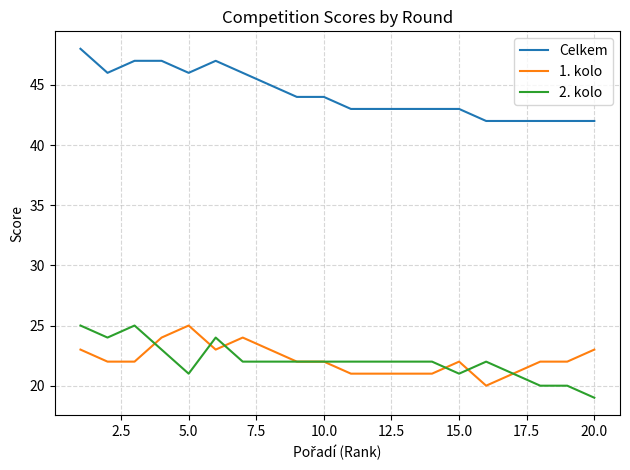

Which series has the largest total across all categories?

Celkem